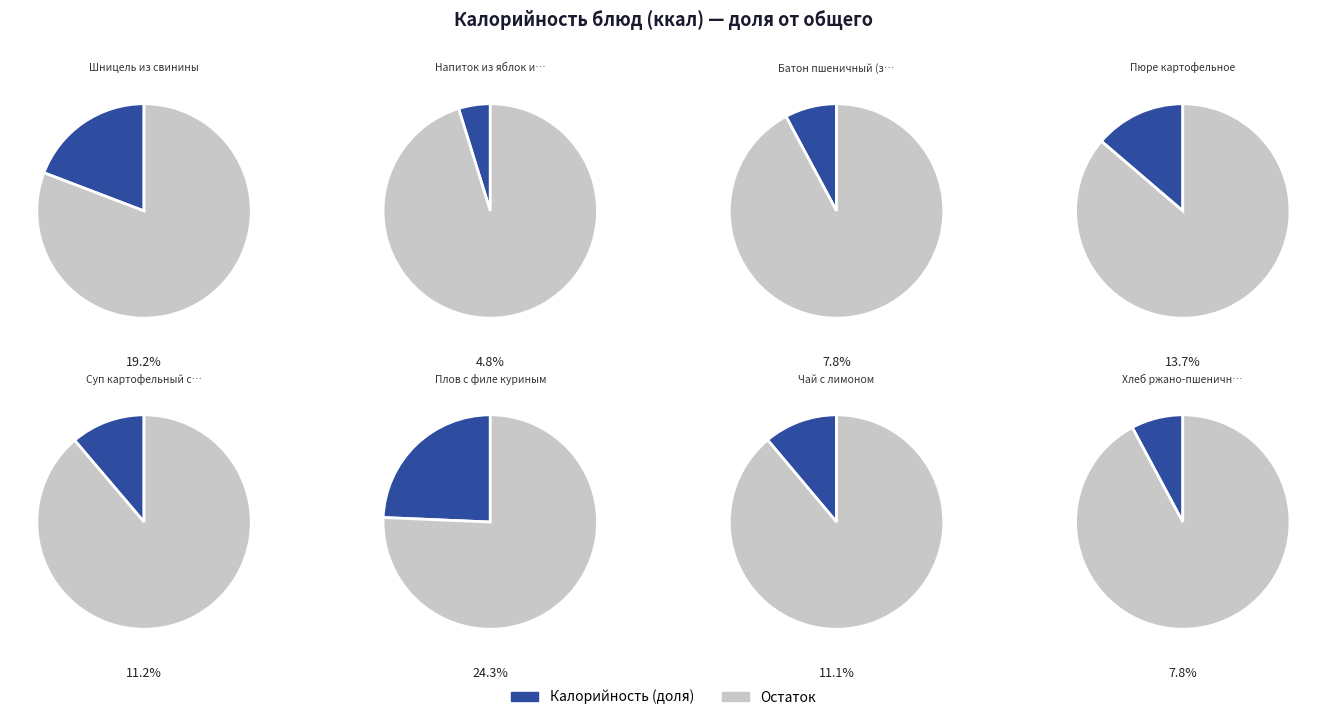

To the nearest percent, what portion does Хлеб ржано-пшеничный витаминизированный represent?

8%